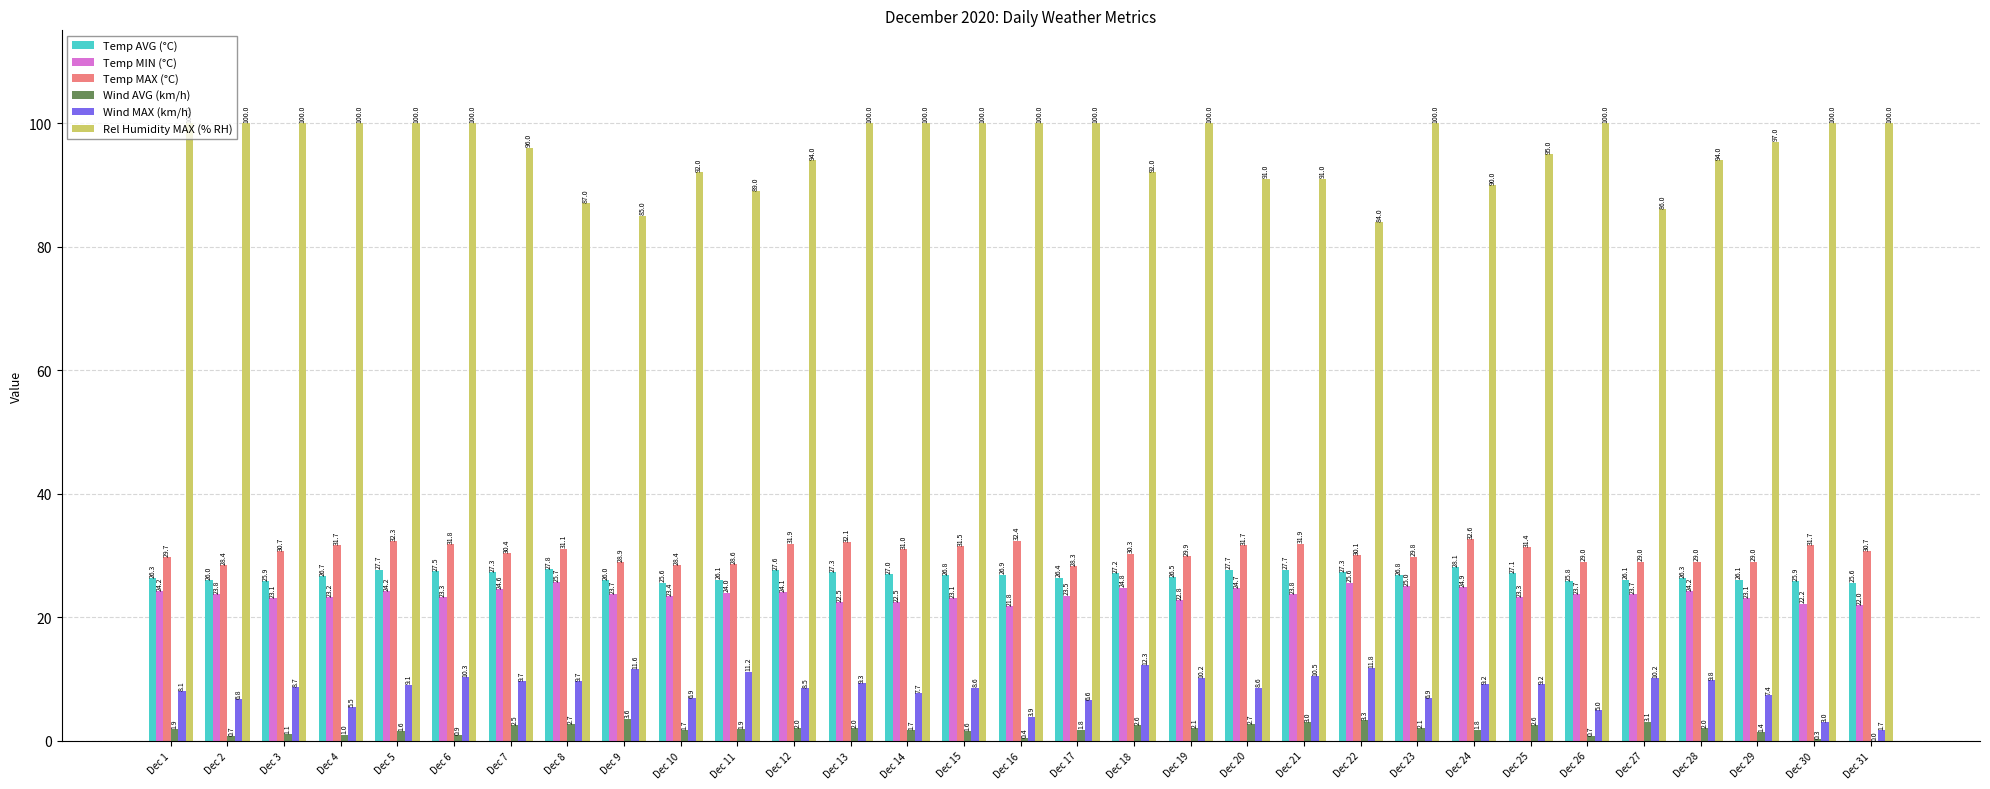

Reading left to right, transcribe all the data shown in this chart.

Temp AVG (°C): Dec 1=26.3	Dec 2=26.0	Dec 3=25.9	Dec 4=26.7	Dec 5=27.7	Dec 6=27.5	Dec 7=27.3	Dec 8=27.8	Dec 9=26.0	Dec 10=25.6	Dec 11=26.1	Dec 12=27.6	Dec 13=27.3	Dec 14=27.0	Dec 15=26.8	Dec 16=26.9	Dec 17=26.4	Dec 18=27.2	Dec 19=26.5	Dec 20=27.7	Dec 21=27.7	Dec 22=27.3	Dec 23=26.8	Dec 24=28.1	Dec 25=27.1	Dec 26=25.8	Dec 27=26.1	Dec 28=26.3	Dec 29=26.1	Dec 30=25.9	Dec 31=25.6
Temp MIN (°C): Dec 1=24.2	Dec 2=23.8	Dec 3=23.1	Dec 4=23.2	Dec 5=24.2	Dec 6=23.3	Dec 7=24.6	Dec 8=25.7	Dec 9=23.7	Dec 10=23.4	Dec 11=24.0	Dec 12=24.1	Dec 13=22.5	Dec 14=22.5	Dec 15=23.1	Dec 16=21.8	Dec 17=23.5	Dec 18=24.8	Dec 19=22.8	Dec 20=24.7	Dec 21=23.8	Dec 22=25.6	Dec 23=25.0	Dec 24=24.9	Dec 25=23.3	Dec 26=23.7	Dec 27=23.7	Dec 28=24.2	Dec 29=23.1	Dec 30=22.2	Dec 31=22.0
Temp MAX (°C): Dec 1=29.7	Dec 2=28.4	Dec 3=30.7	Dec 4=31.7	Dec 5=32.3	Dec 6=31.8	Dec 7=30.4	Dec 8=31.1	Dec 9=28.9	Dec 10=28.4	Dec 11=28.6	Dec 12=31.9	Dec 13=32.1	Dec 14=31.0	Dec 15=31.5	Dec 16=32.4	Dec 17=28.3	Dec 18=30.3	Dec 19=29.9	Dec 20=31.7	Dec 21=31.9	Dec 22=30.1	Dec 23=29.8	Dec 24=32.6	Dec 25=31.4	Dec 26=29.0	Dec 27=29.0	Dec 28=29.0	Dec 29=29.0	Dec 30=31.7	Dec 31=30.7
Wind AVG (km/h): Dec 1=1.9	Dec 2=0.7	Dec 3=1.1	Dec 4=1.0	Dec 5=1.6	Dec 6=0.9	Dec 7=2.5	Dec 8=2.7	Dec 9=3.6	Dec 10=1.7	Dec 11=1.9	Dec 12=2.0	Dec 13=2.0	Dec 14=1.7	Dec 15=1.6	Dec 16=0.4	Dec 17=1.8	Dec 18=2.6	Dec 19=2.1	Dec 20=2.7	Dec 21=3.0	Dec 22=3.3	Dec 23=2.1	Dec 24=1.8	Dec 25=2.6	Dec 26=0.7	Dec 27=3.1	Dec 28=2.0	Dec 29=1.4	Dec 30=0.3	Dec 31=0.0
Wind MAX (km/h): Dec 1=8.1	Dec 2=6.8	Dec 3=8.7	Dec 4=5.5	Dec 5=9.1	Dec 6=10.3	Dec 7=9.7	Dec 8=9.7	Dec 9=11.6	Dec 10=6.9	Dec 11=11.2	Dec 12=8.5	Dec 13=9.3	Dec 14=7.7	Dec 15=8.6	Dec 16=3.9	Dec 17=6.6	Dec 18=12.3	Dec 19=10.2	Dec 20=8.6	Dec 21=10.5	Dec 22=11.8	Dec 23=6.9	Dec 24=9.2	Dec 25=9.2	Dec 26=5.0	Dec 27=10.2	Dec 28=9.8	Dec 29=7.4	Dec 30=3.0	Dec 31=1.7
Rel Humidity MAX (% RH): Dec 1=100.0	Dec 2=100.0	Dec 3=100.0	Dec 4=100.0	Dec 5=100.0	Dec 6=100.0	Dec 7=96.0	Dec 8=87.0	Dec 9=85.0	Dec 10=92.0	Dec 11=89.0	Dec 12=94.0	Dec 13=100.0	Dec 14=100.0	Dec 15=100.0	Dec 16=100.0	Dec 17=100.0	Dec 18=92.0	Dec 19=100.0	Dec 20=91.0	Dec 21=91.0	Dec 22=84.0	Dec 23=100.0	Dec 24=90.0	Dec 25=95.0	Dec 26=100.0	Dec 27=86.0	Dec 28=94.0	Dec 29=97.0	Dec 30=100.0	Dec 31=100.0